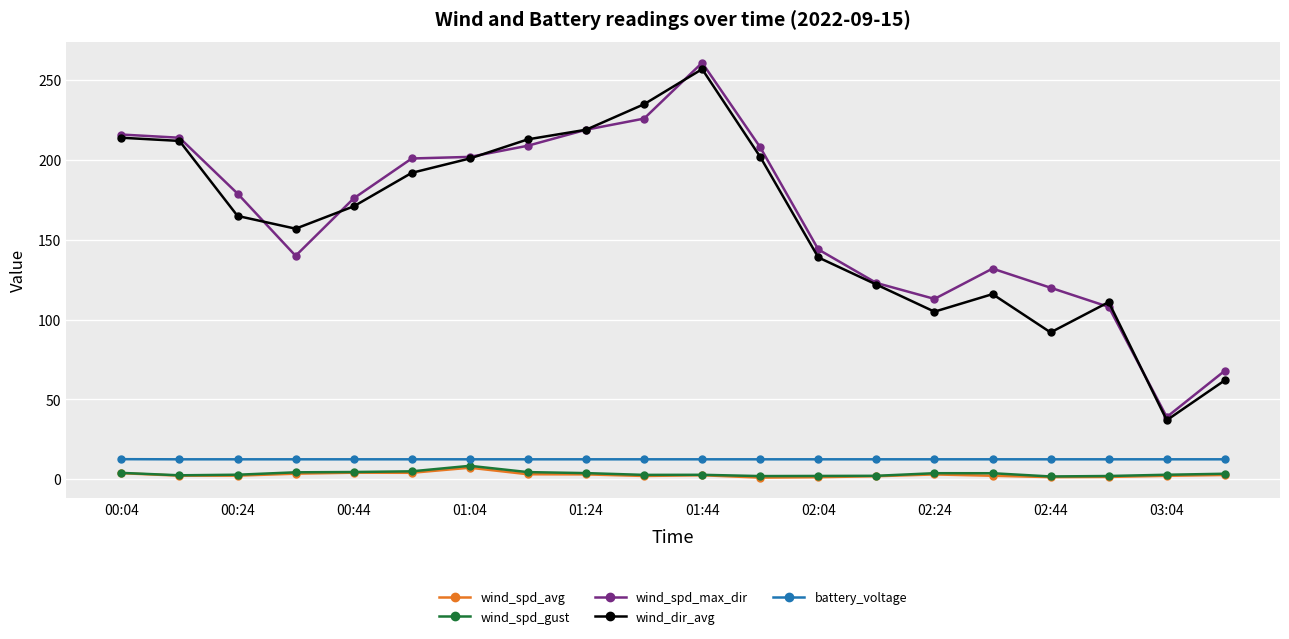

True or false: battery_voltage and wind_spd_max_dir intersect in this chart.

False